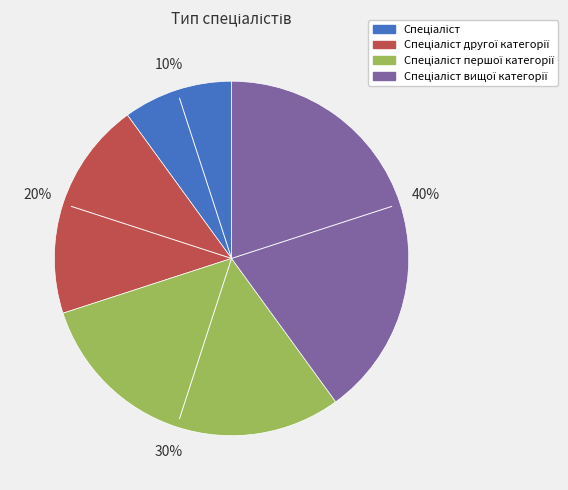

Is there a majority slice in this chart?

No